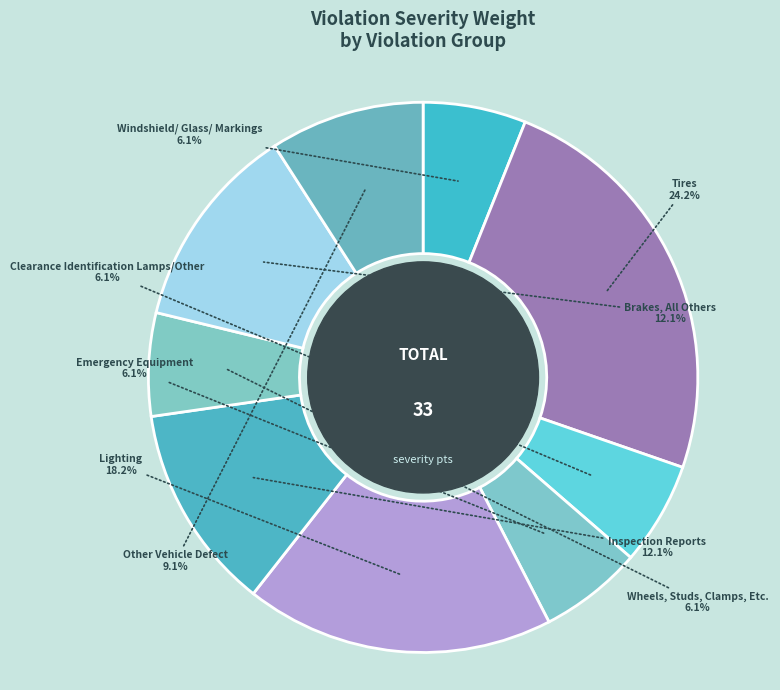

Count the number of slices in the pie.

9